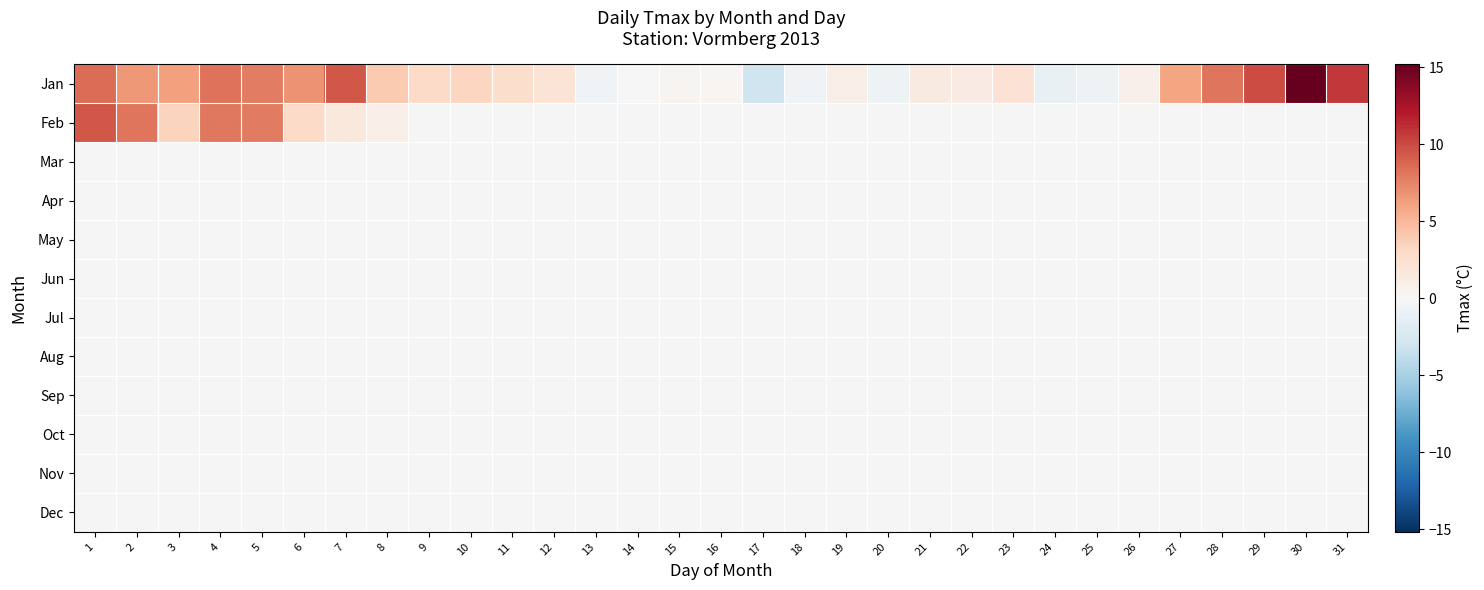

At which label does Jan first exceed 2?

1